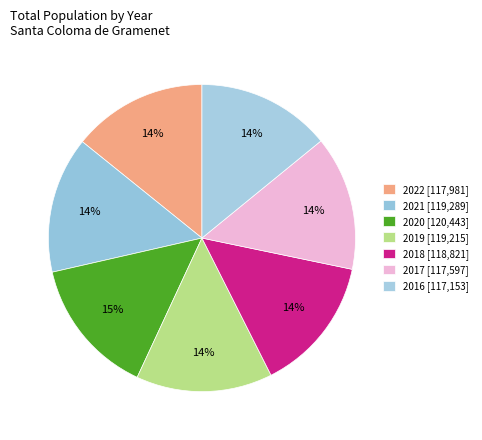

Count the number of slices in the pie.

7